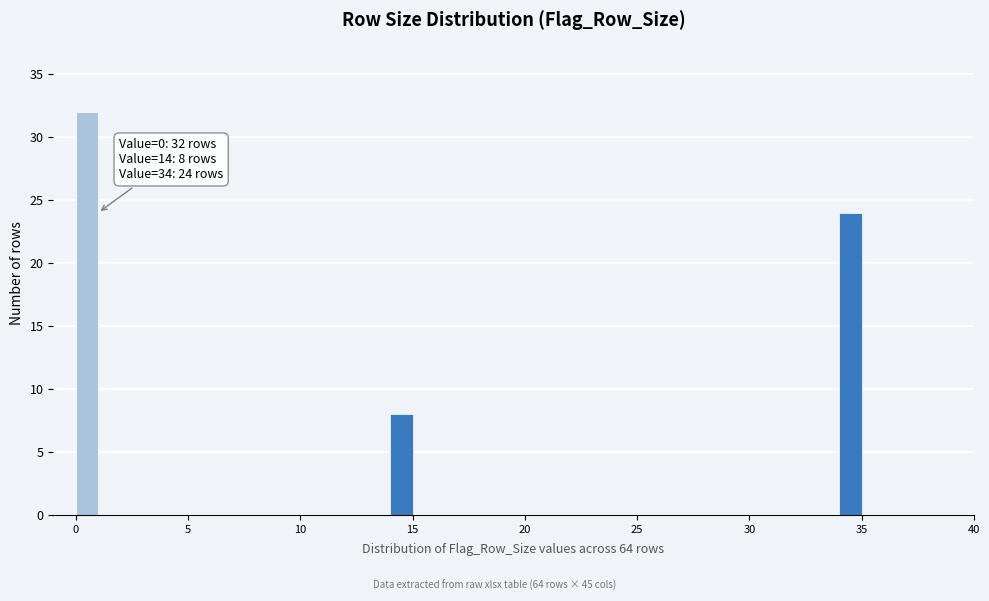

Read against the x-axis, roughly where is the centre of the tallest bar?

0.5